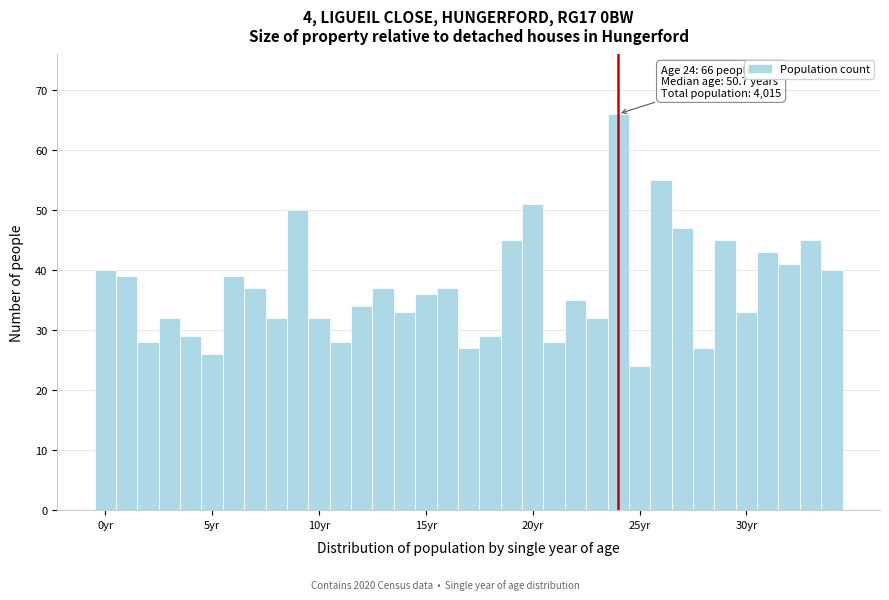

Around what value on the x-axis is the tallest bar? Give the approximate position of its centre, as read against the axis.

24.0